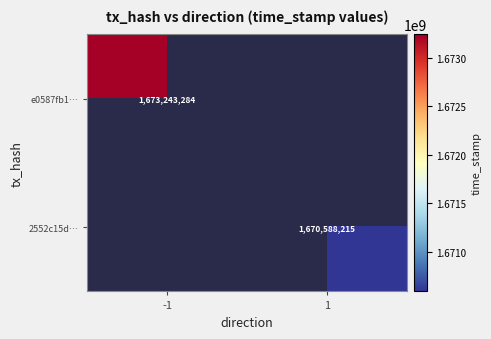

Is the value of 2552c15d… at 1 greater than the value of e0587fb1… at -1?

No